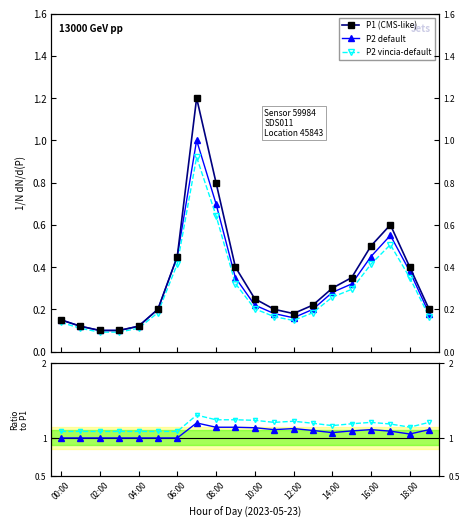

In P2 vincia-default, how many points are higher than both neighbors (excluding endpoints)?

2